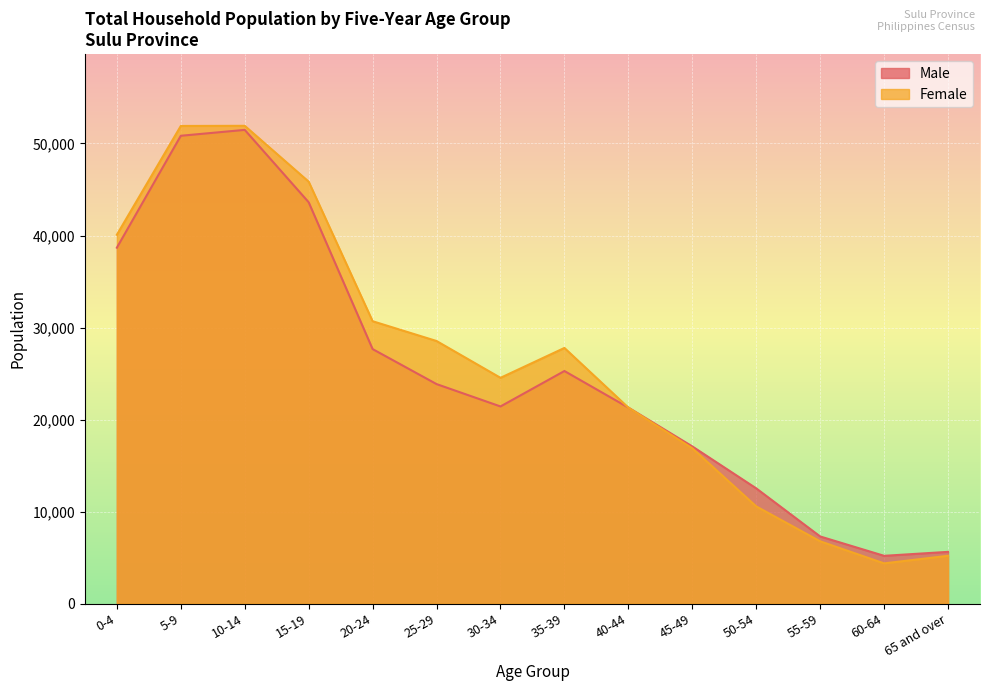

Which series has the largest total across all categories?

Female